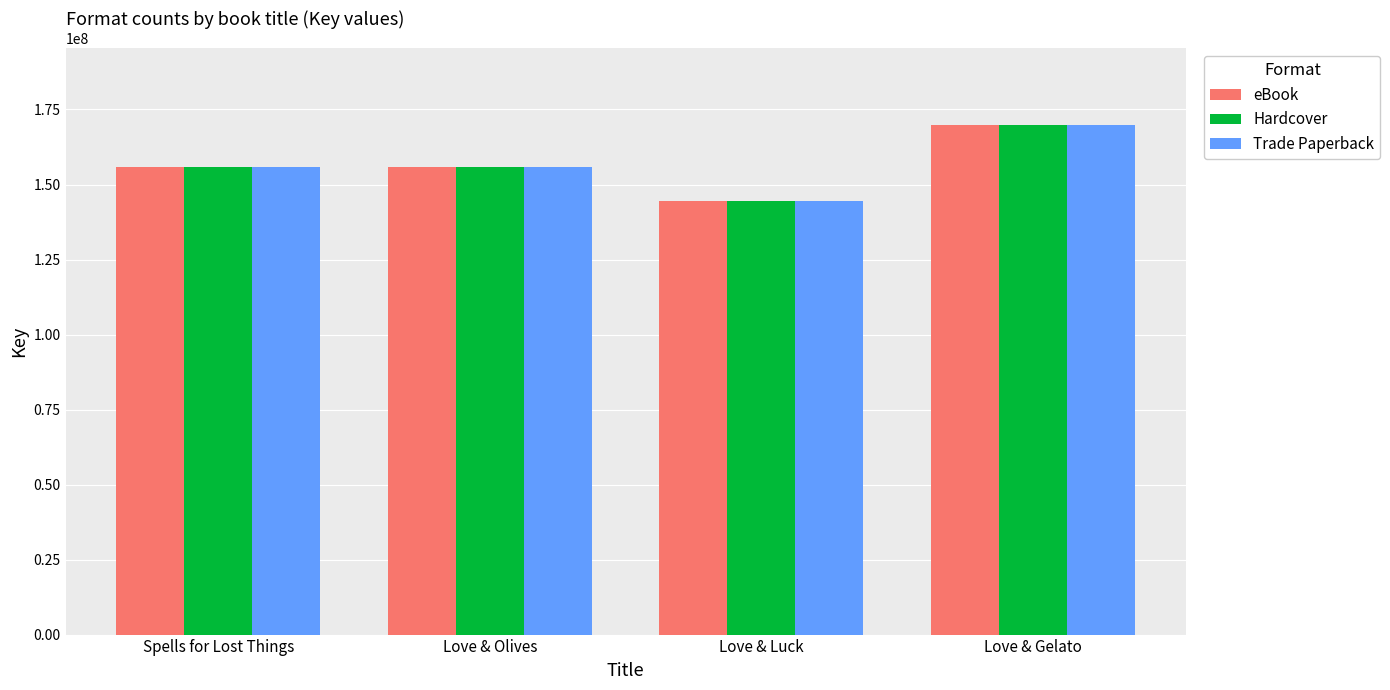

At which label does Hardcover reach its minimum?

Love & Luck